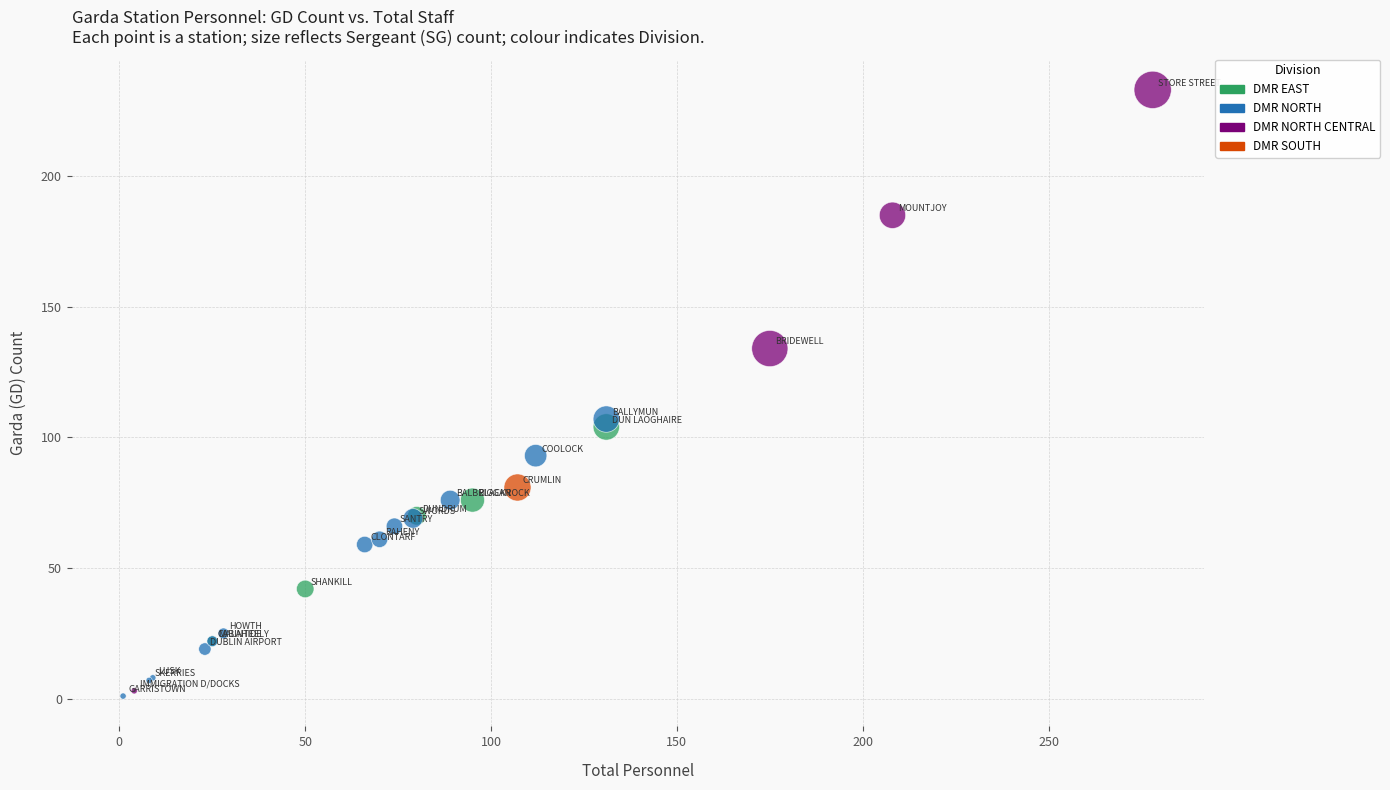

Which series reaches the maximum Y coordinate?

DMR NORTH CENTRAL